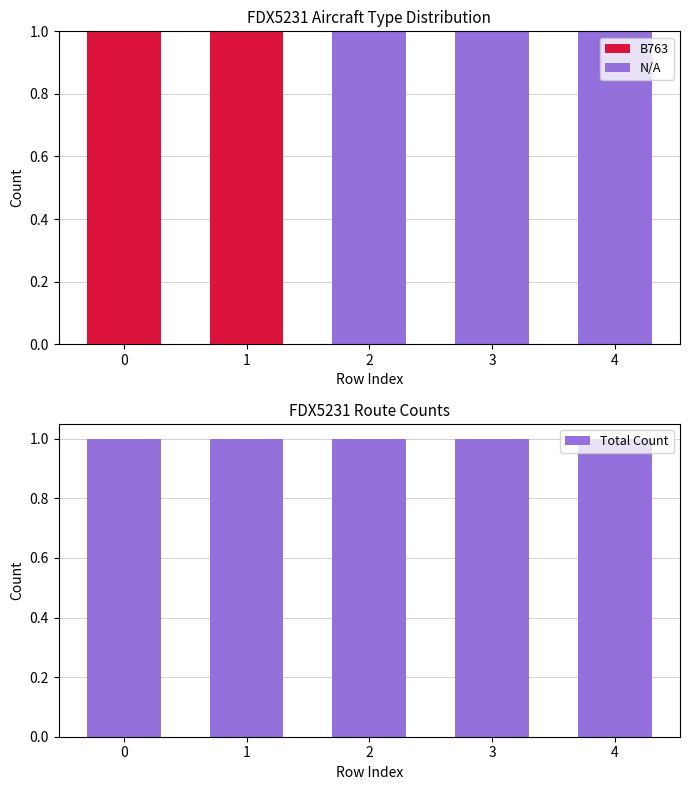

What is the value of the B763 bar at the 2nd from the left?

1